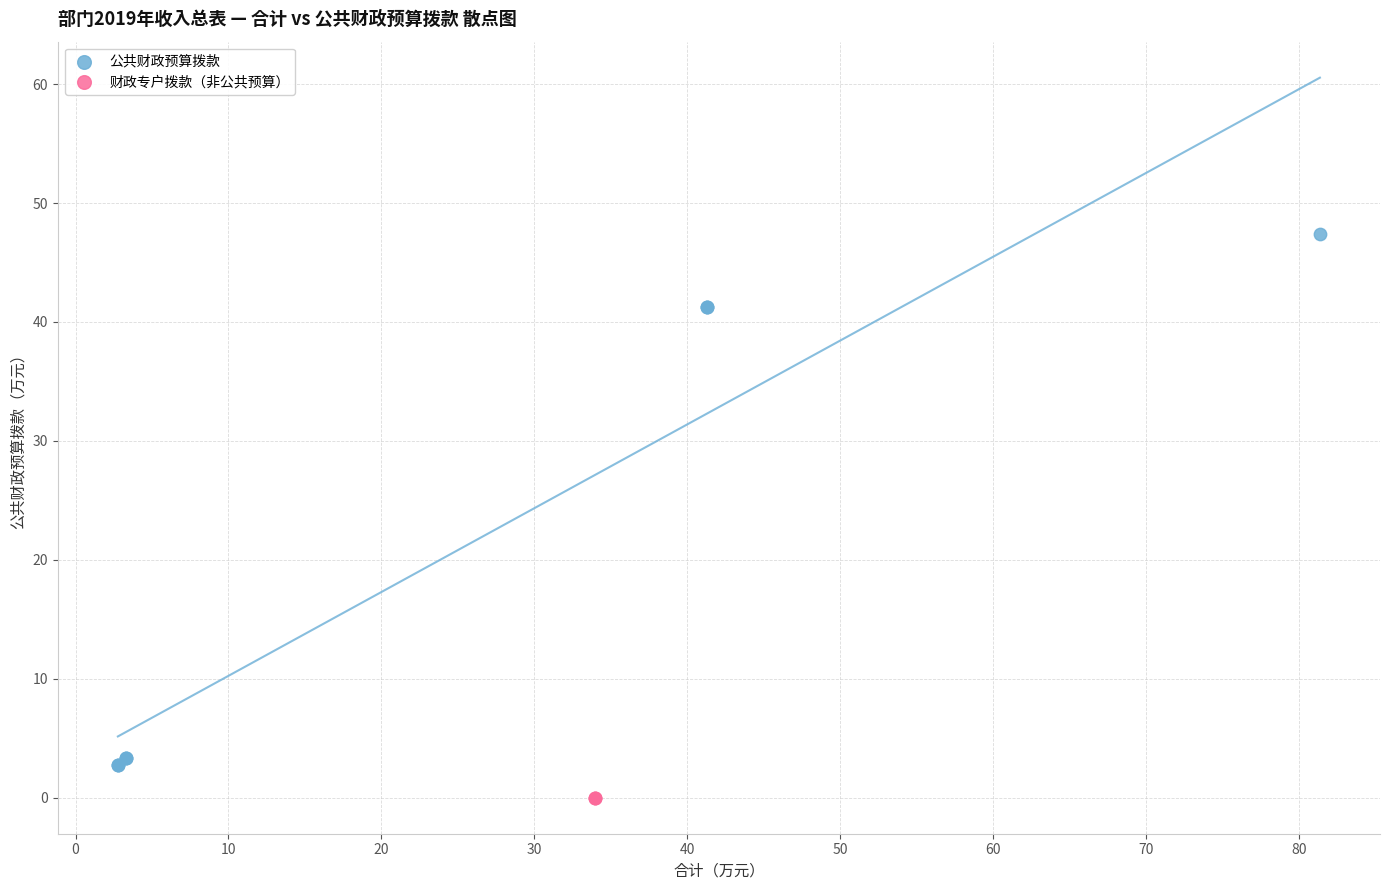

Which series contains the lowest Y value?

财政专户拨款（非公共预算）